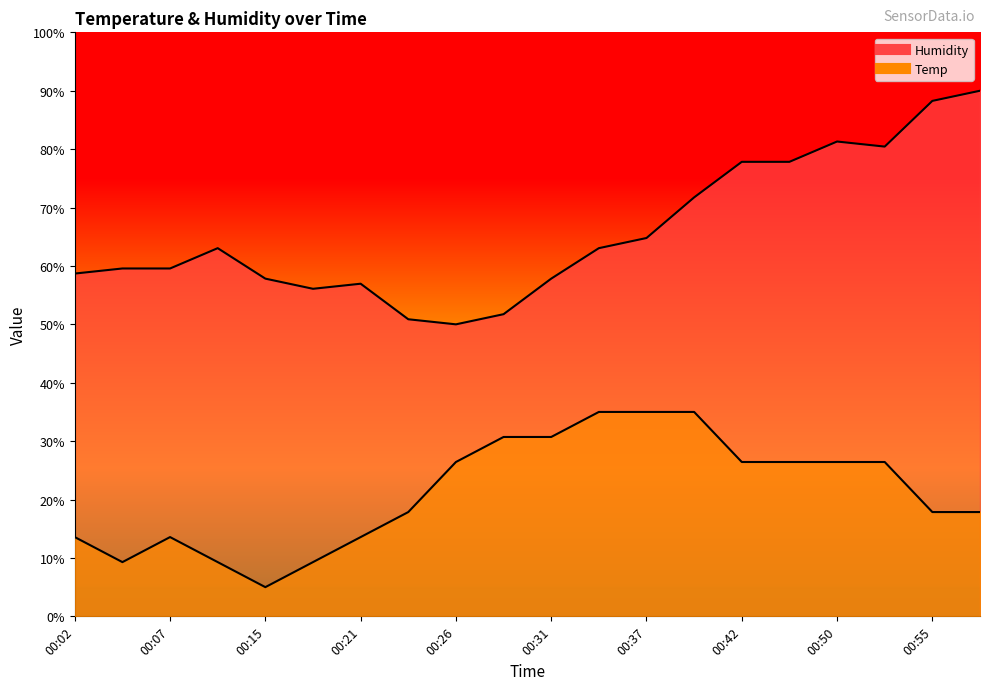

The value of Humidity at 00:04 is 59.6. True or false?

True